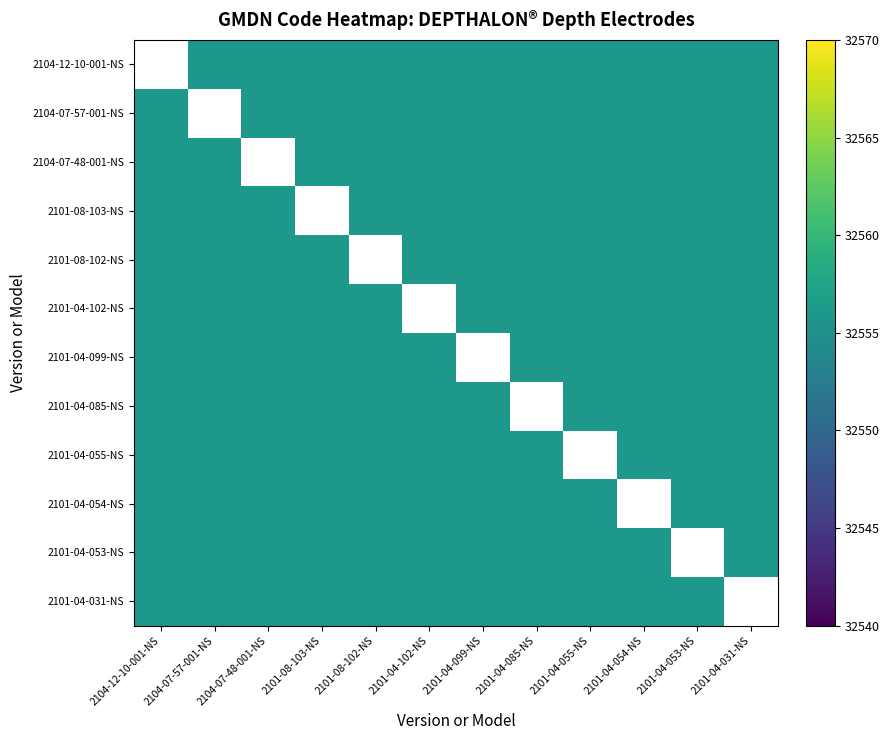

Which series has the widest spread of values?

2104-07-57-001-NS